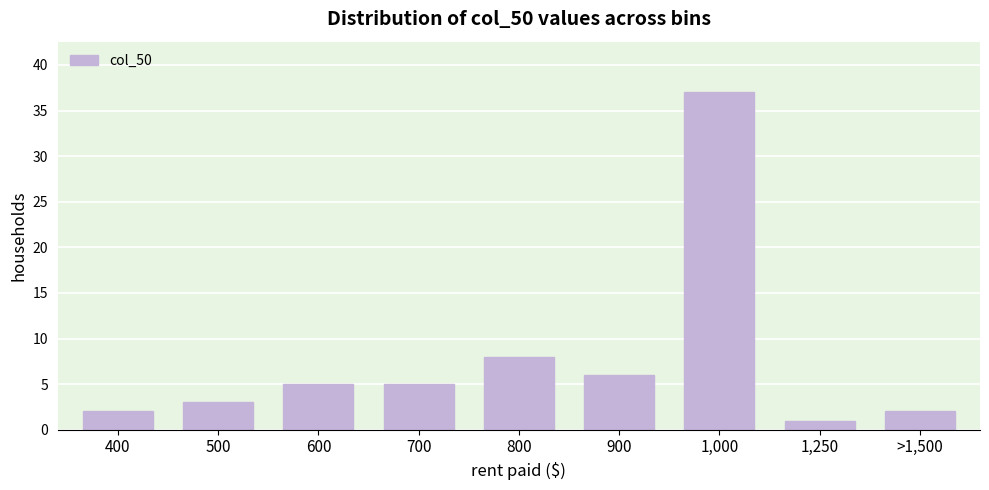

Reading left to right, what are all the values shown in this chart?

400=2	500=3	600=5	700=5	800=8	900=6	1,000=37	1,250=1	>1,500=2